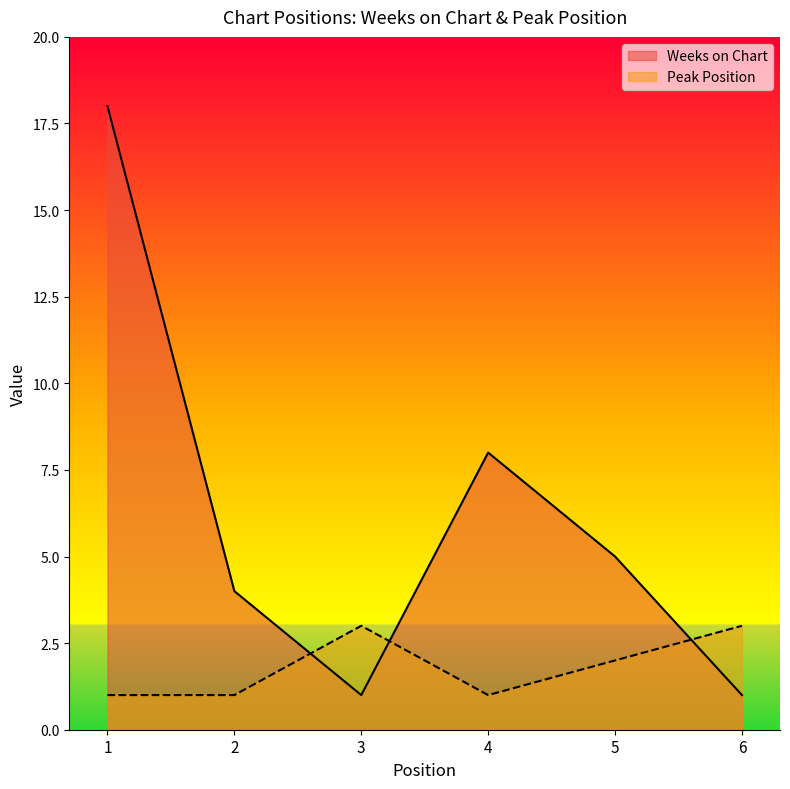

What are all the series names shown in the legend?

Weeks on Chart, Peak Position